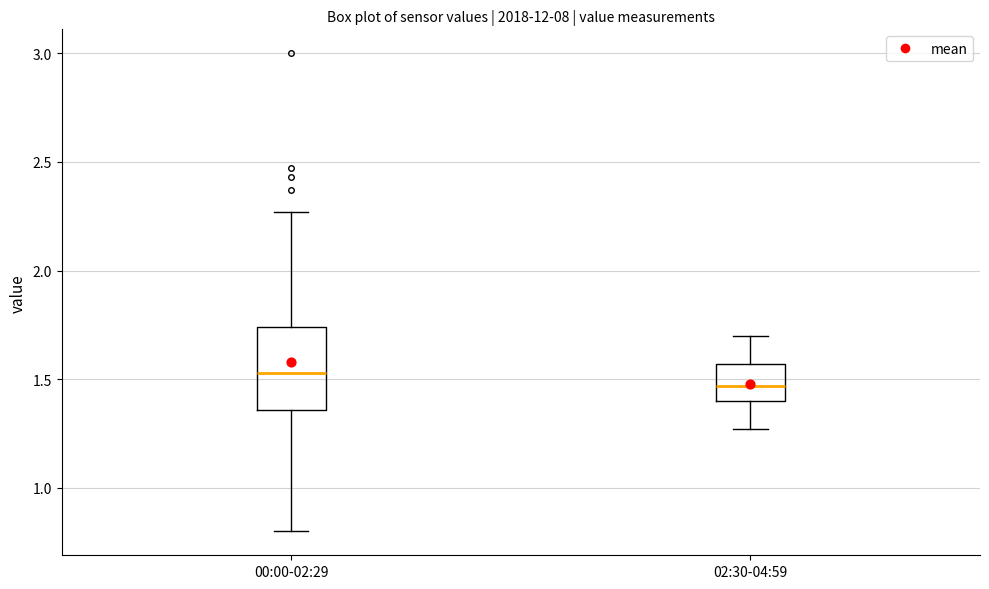

Where is the upper edge of the box for 02:30-04:59 on the y-axis? The values are not printed on the chart, so give them approximately, as read against the axis.

1.55